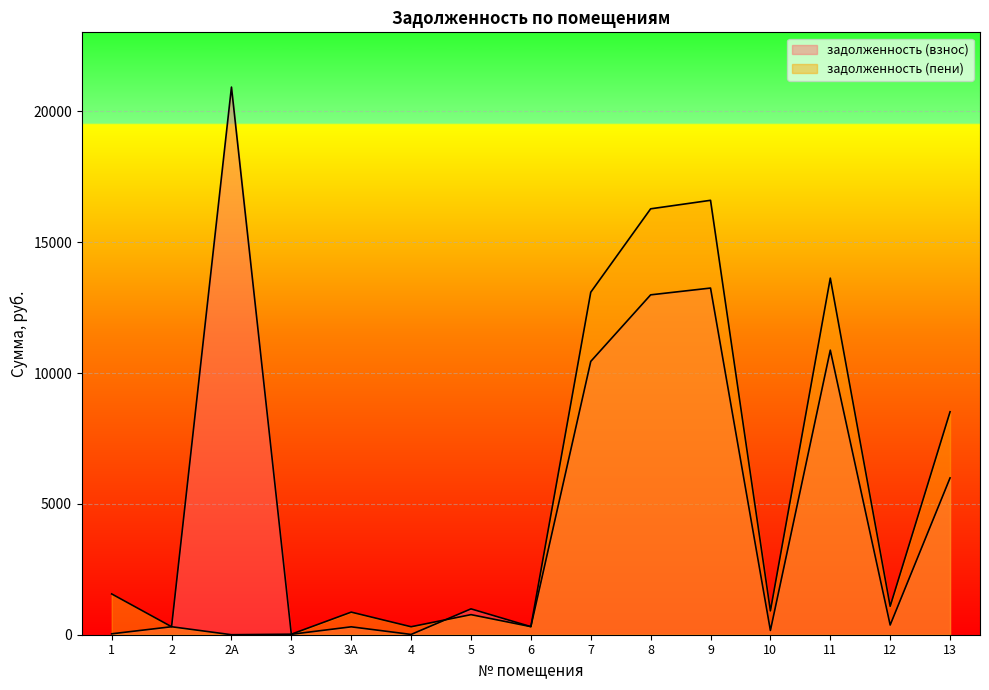

At which label does задолженность (пени) reach its minimum?

2А